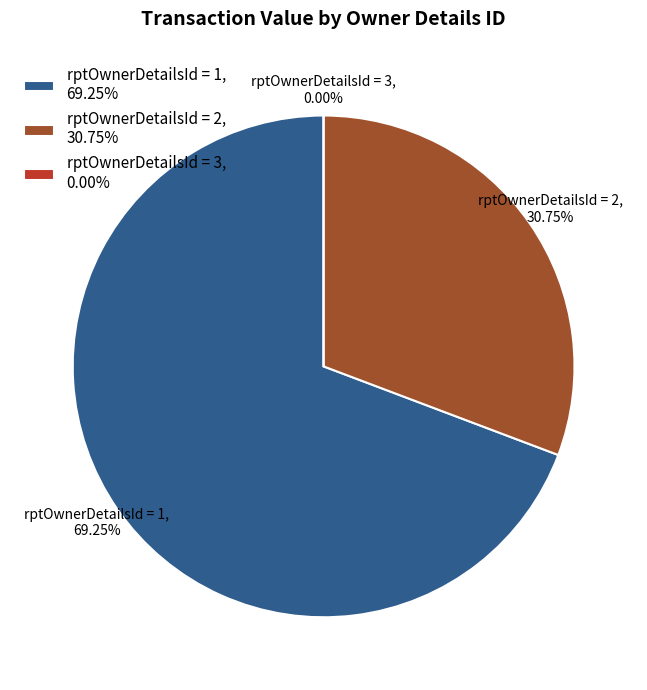

The rptOwnerDetailsId=2 (M,86078) slice represents 2% of the pie. True or false?

False